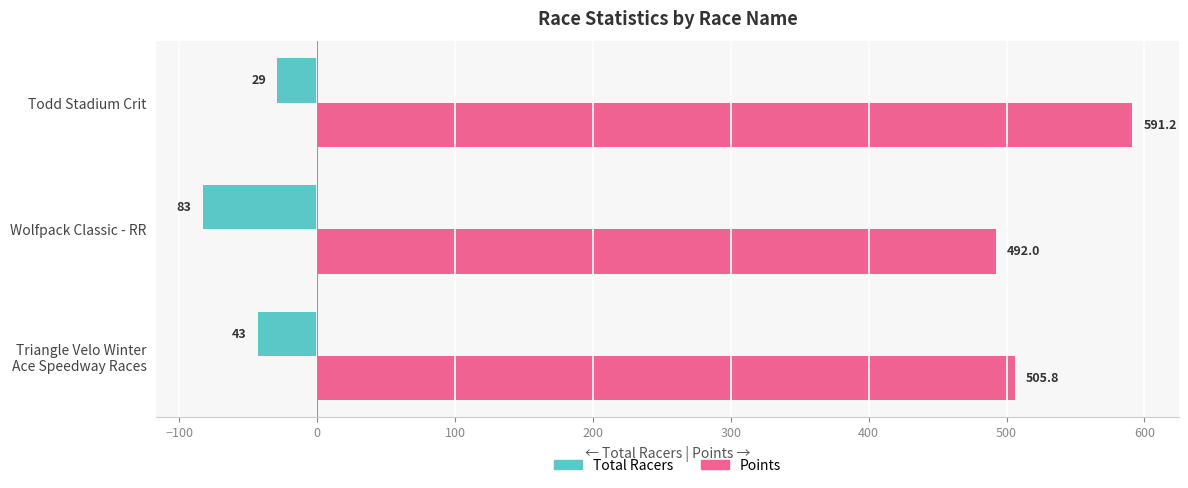

Is it true that Points equals 991.5 at Todd Stadium Crit?

False